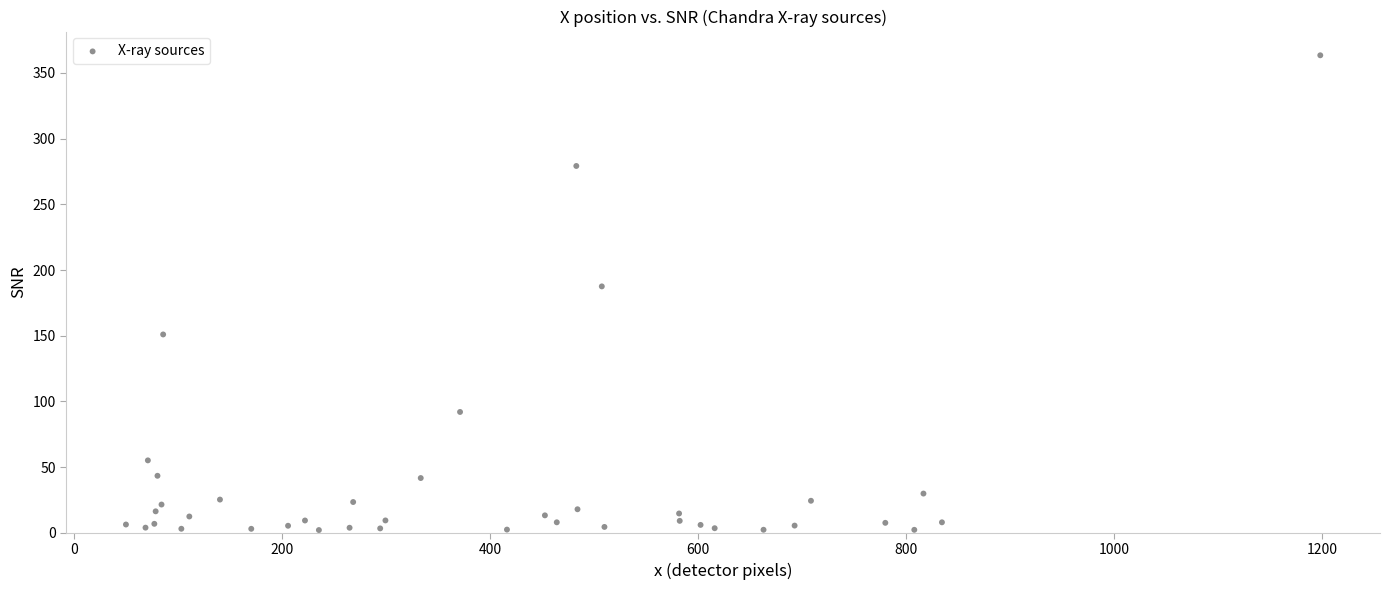

What Y value in the scatter plot is closest to 182?

187.5